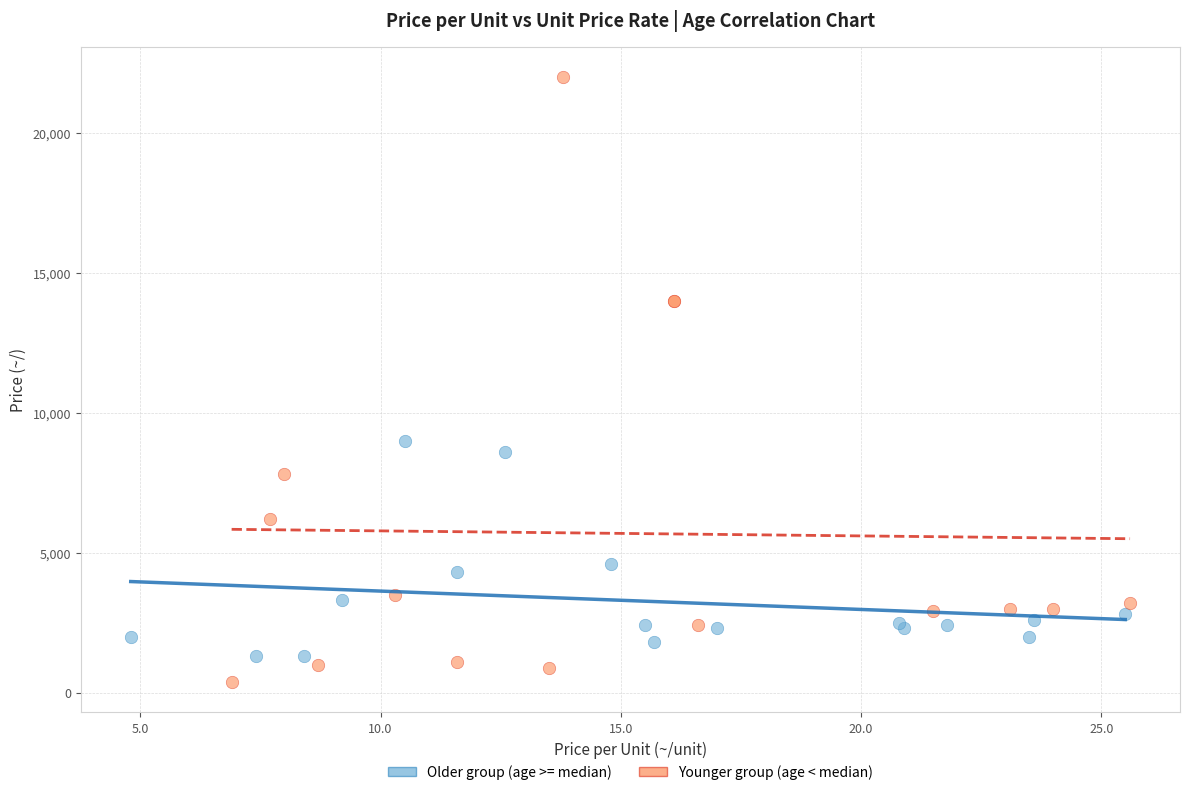

Which series reaches the maximum Y coordinate?

Younger group (age < median)